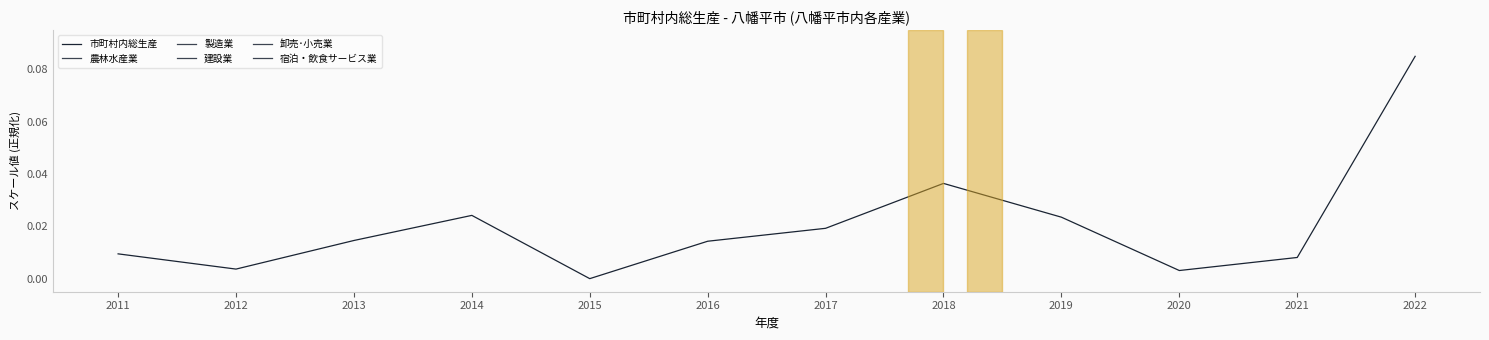

Where is 農林水産業 nearest to the value 0?

2020